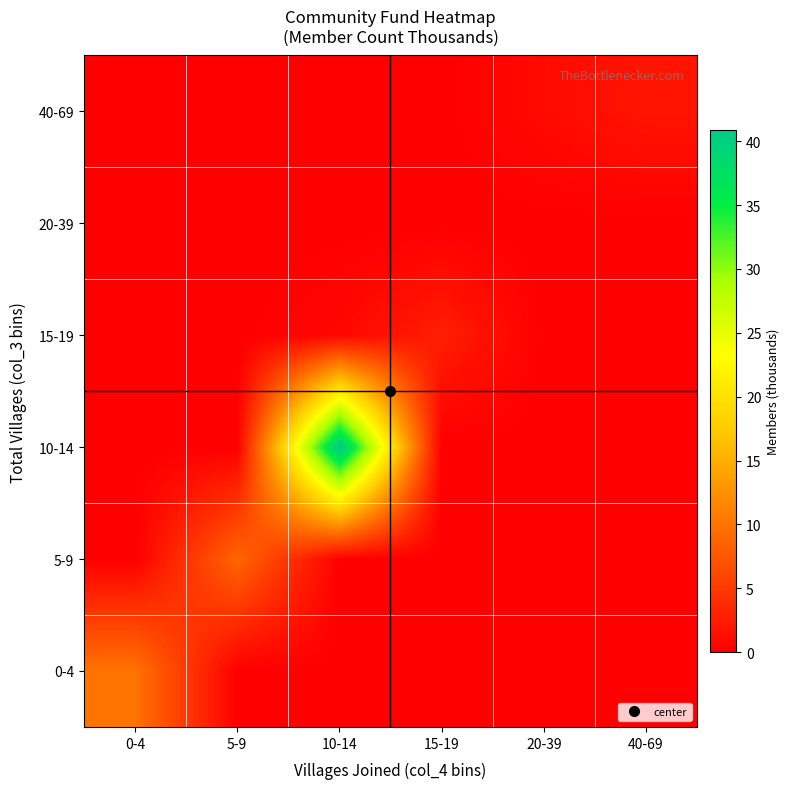

Which category has the highest value across all series?

10-14